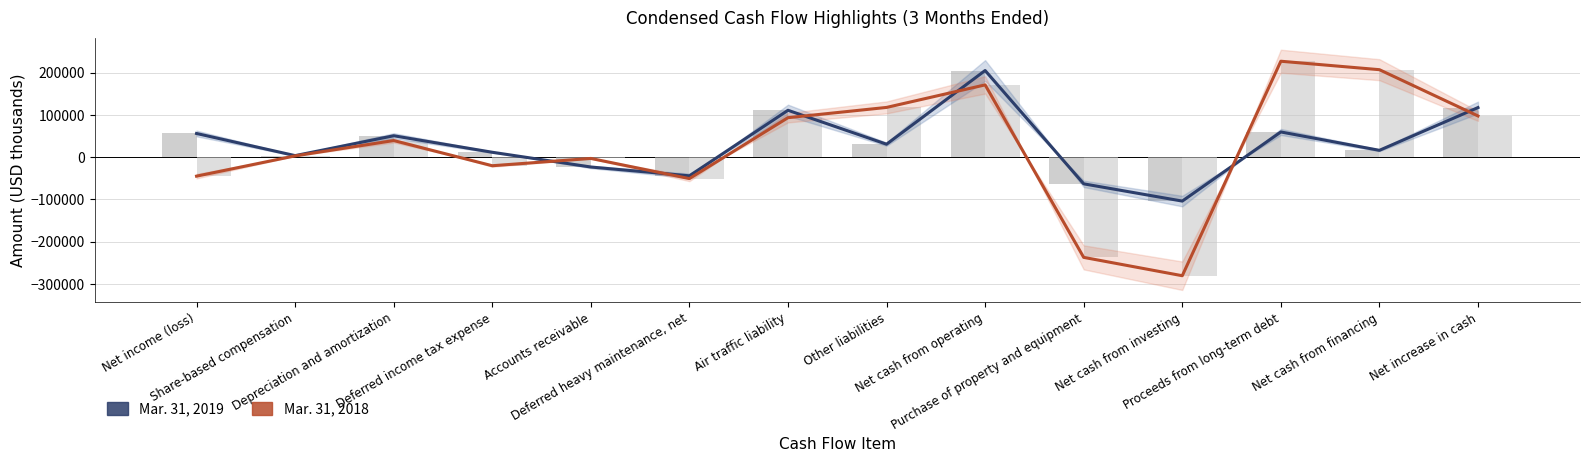

How many categories are shown in the chart?

14